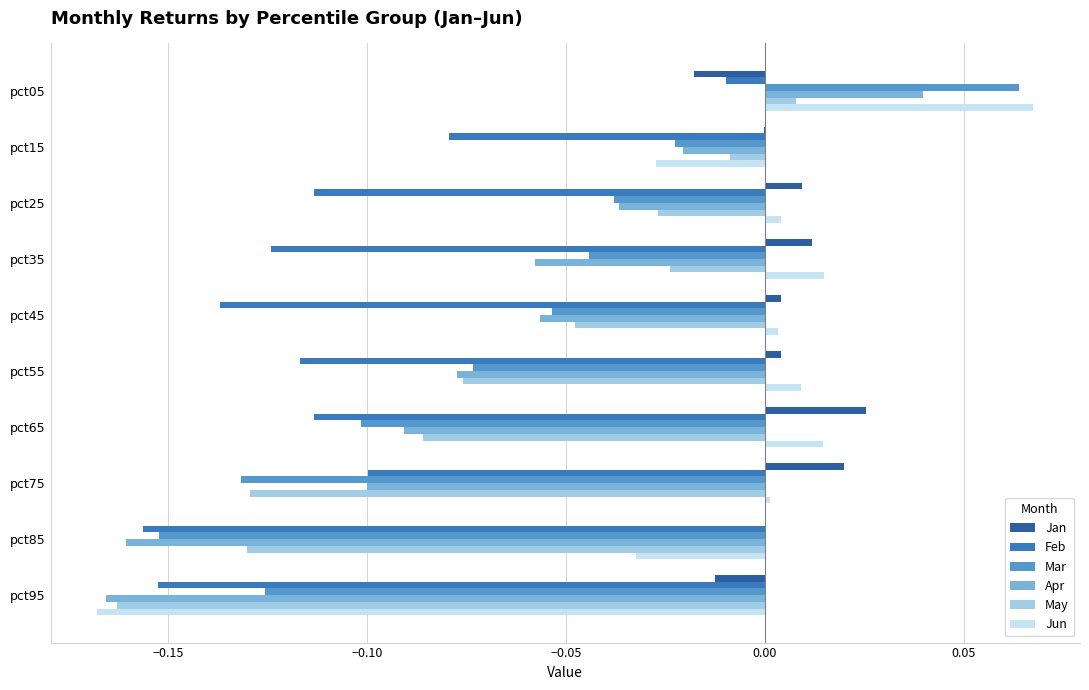

What is the sum of all Feb values?

-1.1